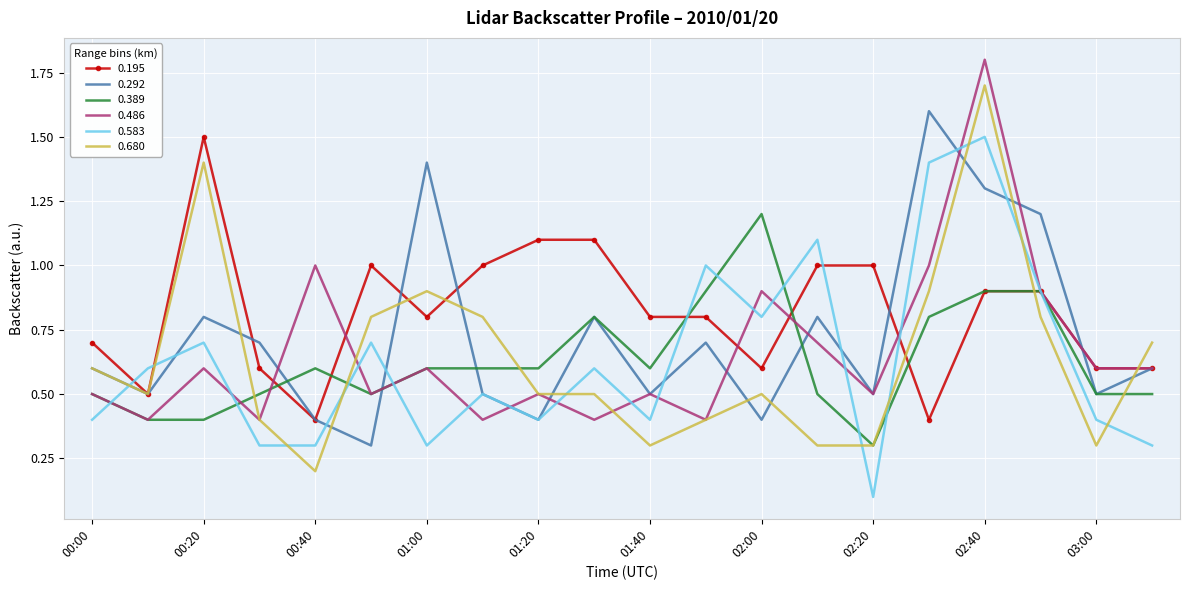

How many series are shown in this chart?

6